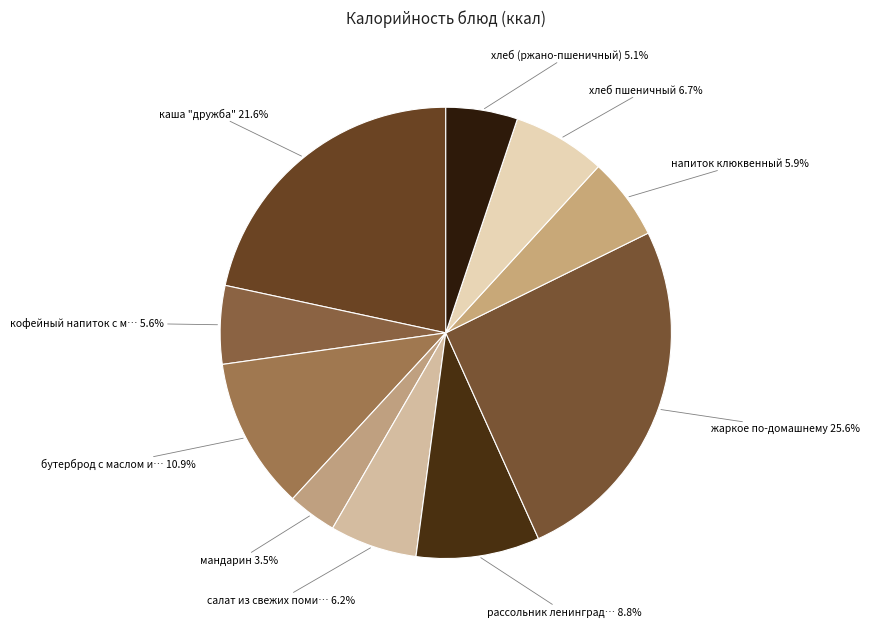

Is there any slice that represents more than half of the pie?

No